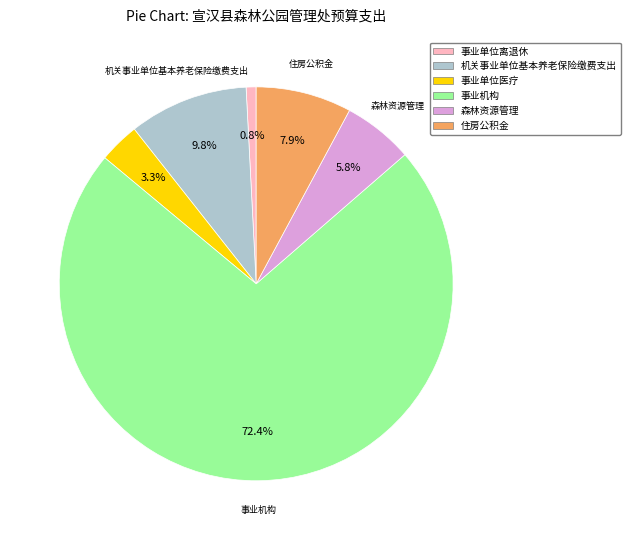

To the nearest percent, what is the average slice percentage?

17%